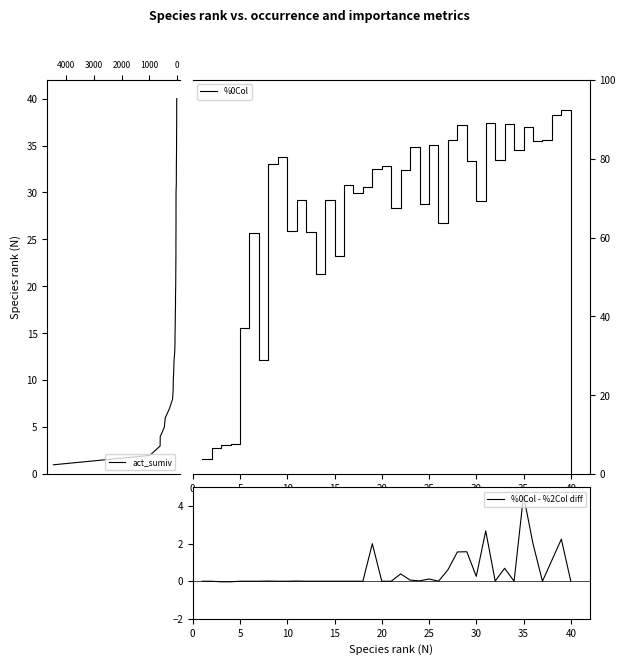

What value does the %0Col series have at 15?

55.4